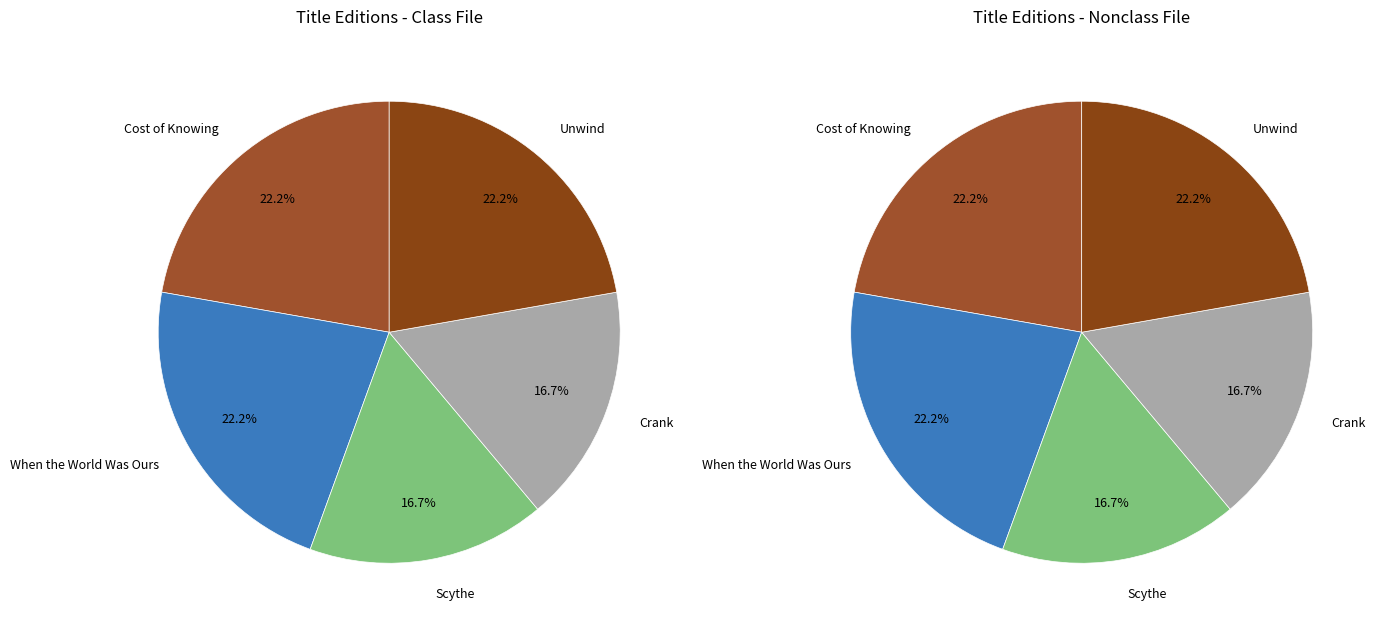

What portion of the pie excludes Cost of Knowing?

77.8%